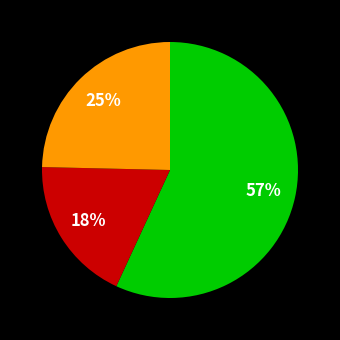

Does any single category account for the majority?

Yes